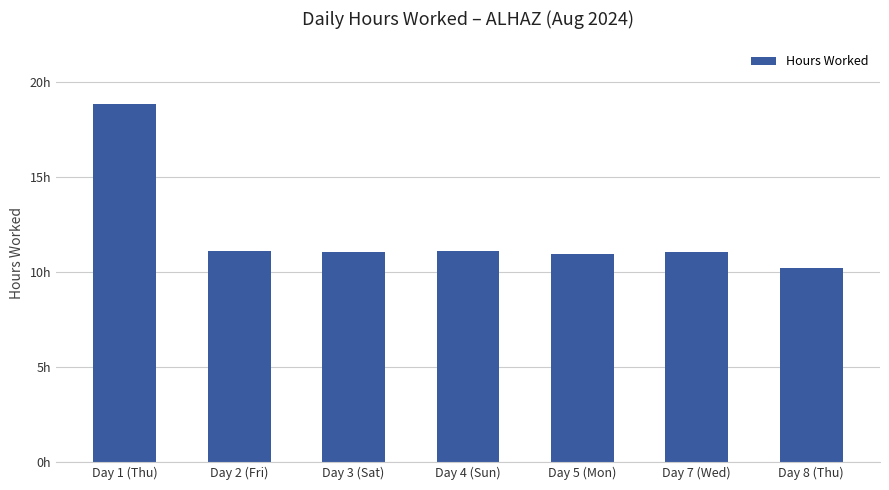

What is the greatest value displayed?

18.8